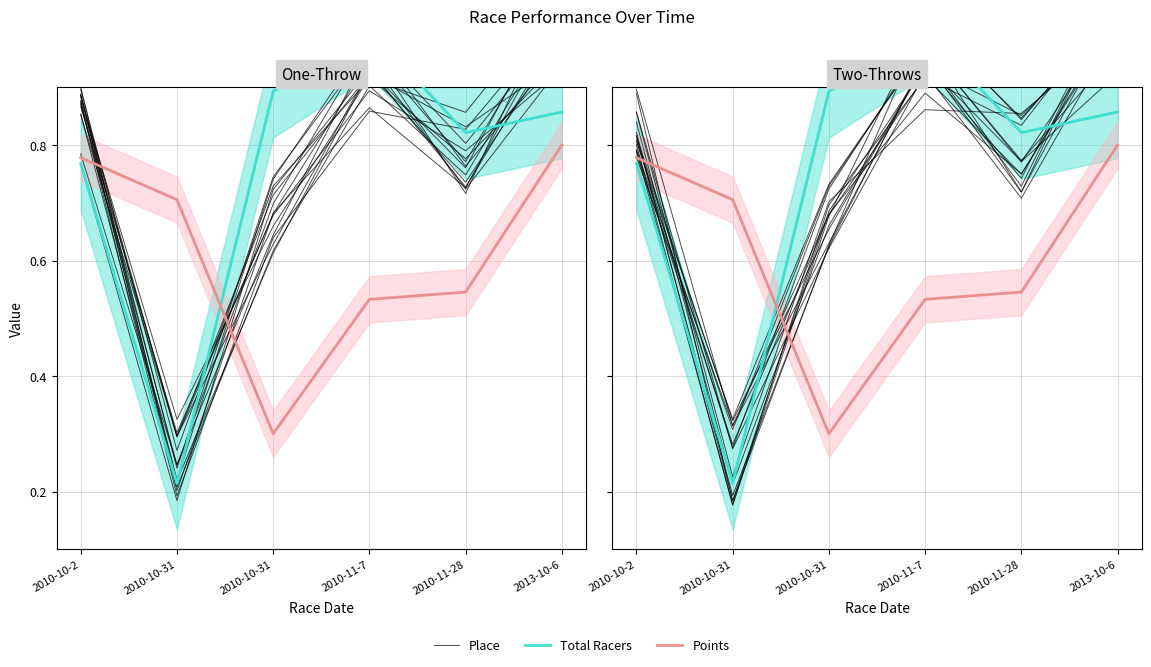

How many interior local valleys does the Total Racers series have?

2